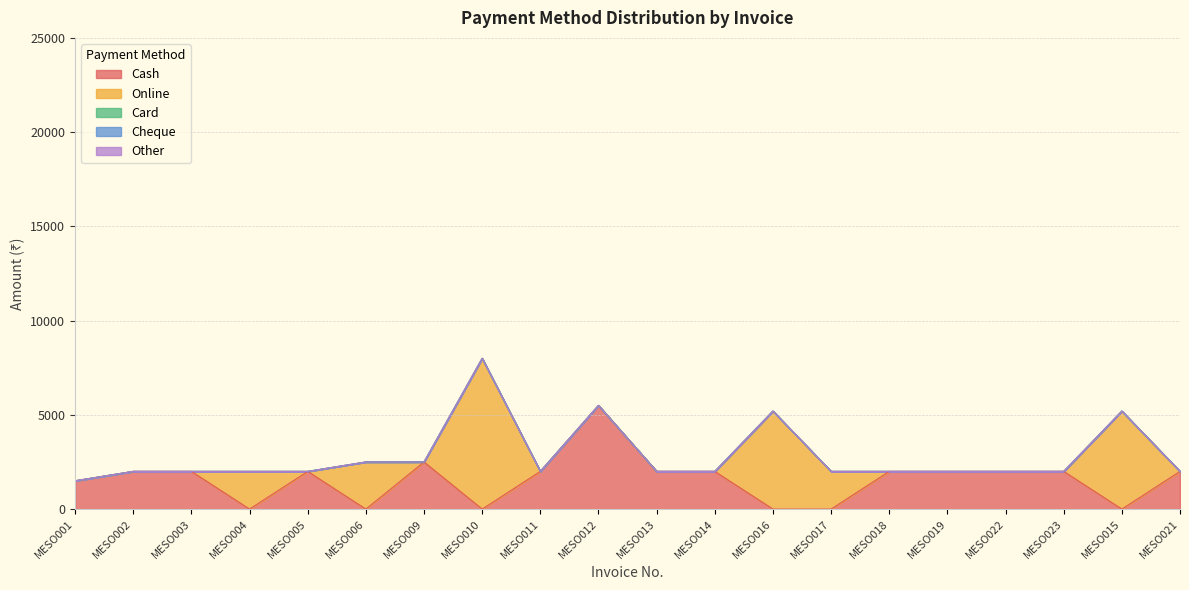

The Online series shows 0 at MESO018. True or false?

True